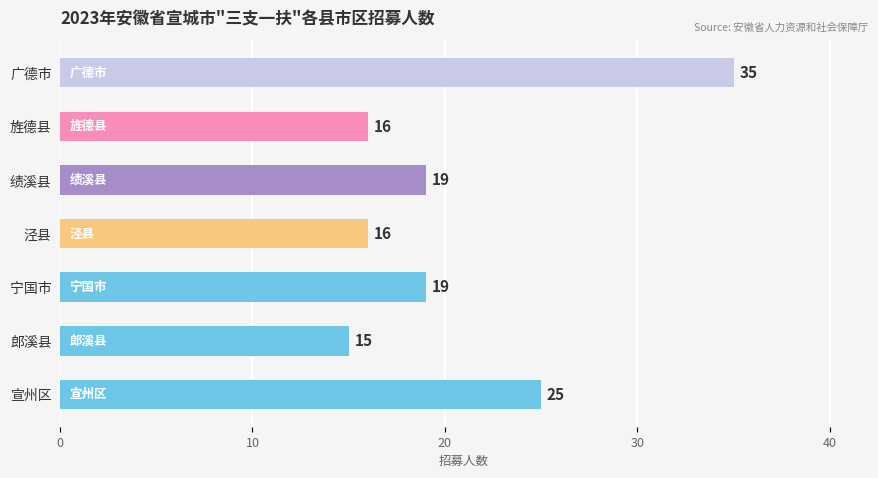

At which category does the chart reach its peak across all series?

广德市